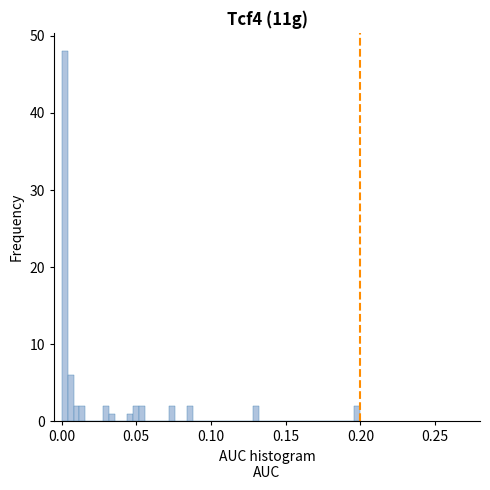

Around what value on the x-axis is the tallest bar? Give the approximate position of its centre, as read against the axis.

0.000